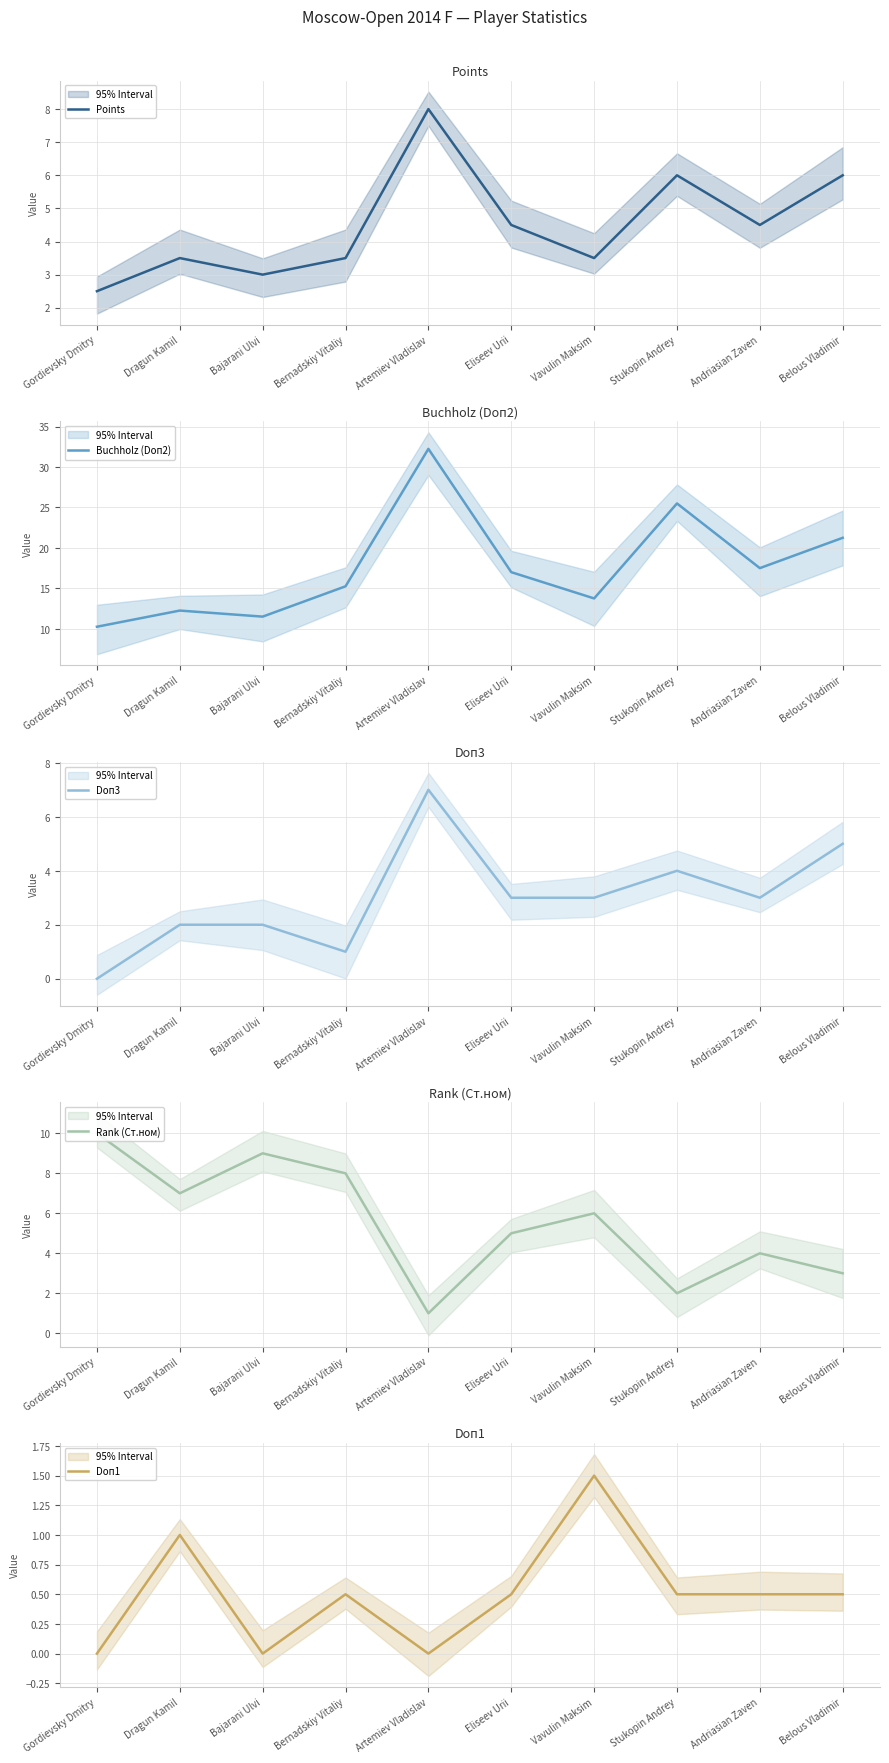

The value of Doп3 at Andriasian Zaven is 3.0. True or false?

True